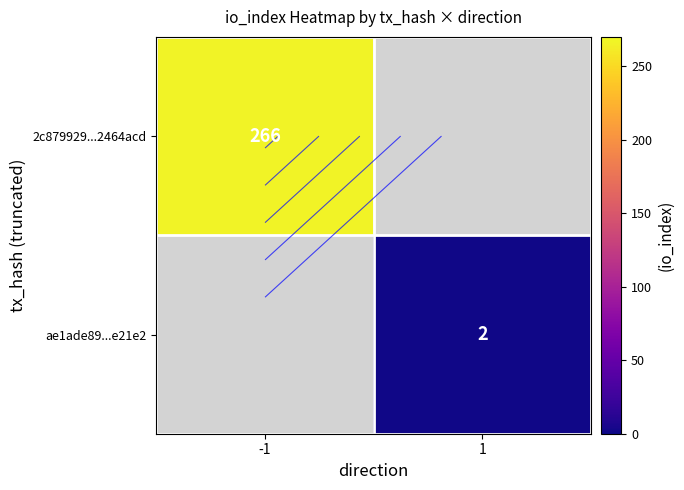

Which label corresponds to the largest value in the chart?

-1